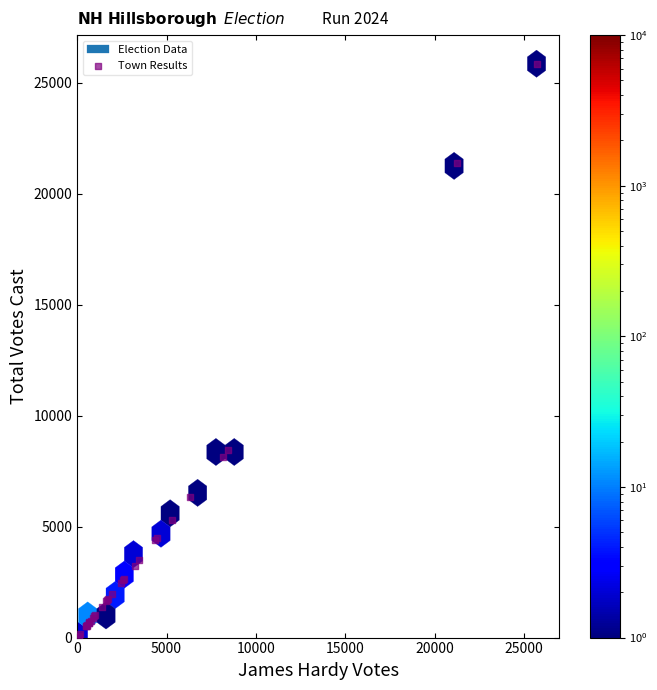

What Y value in the scatter plot is closest to 12963?

8469